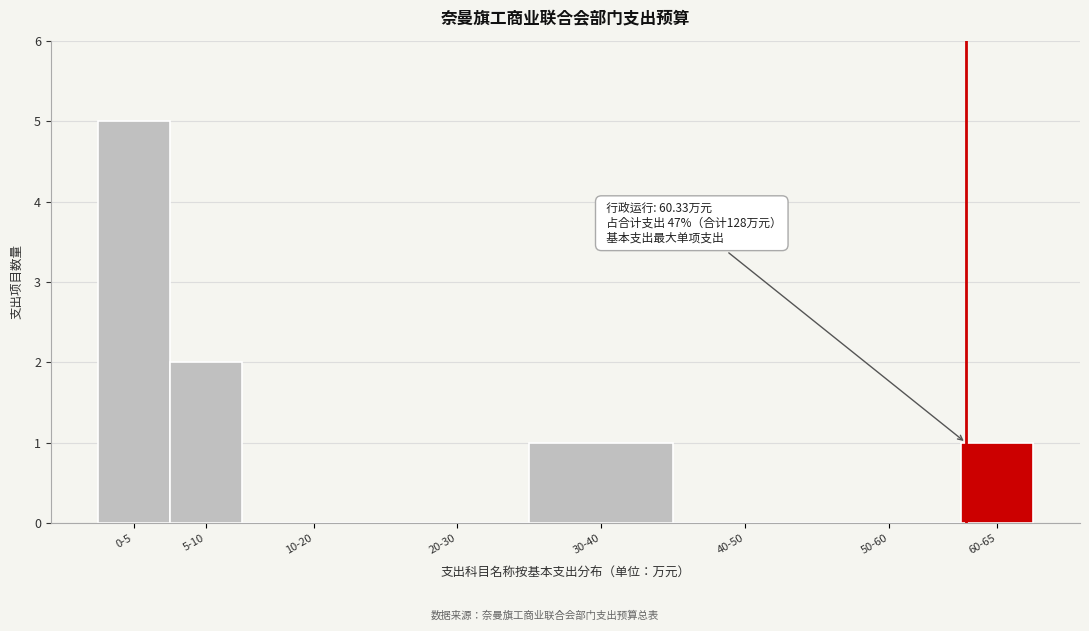

Reading left to right, what are all the values shown in this chart?

0-5=5	5-10=2	10-20=0	20-30=0	30-40=1	40-50=0	50-60=0	60-65=1